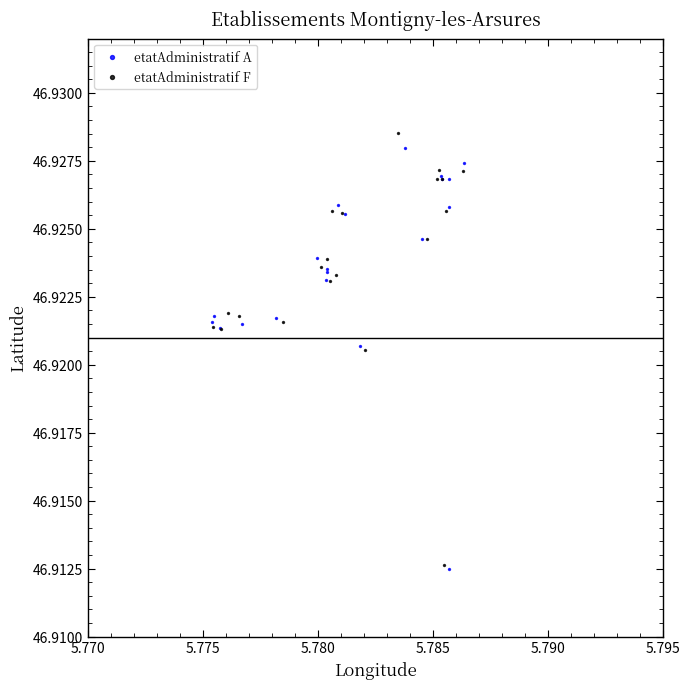

Which series has the largest Y range (max minus min)?

etatAdministratif F